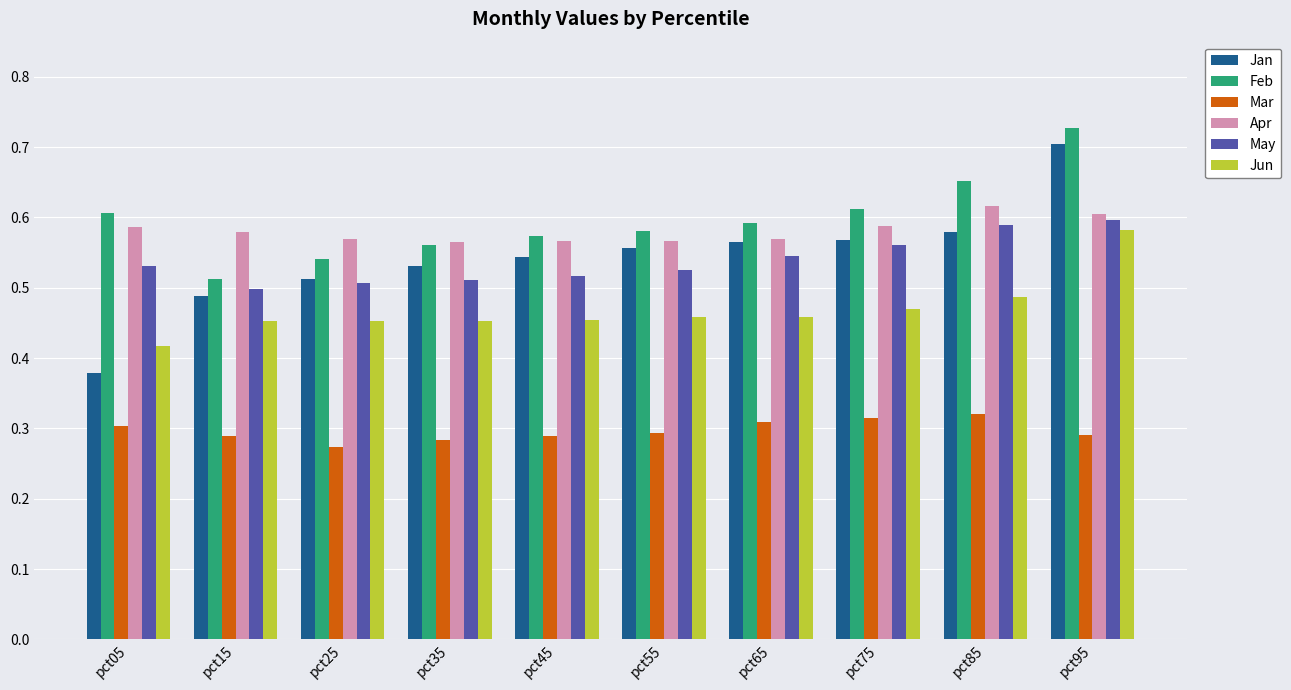

Does the chart contain any negative values?

No